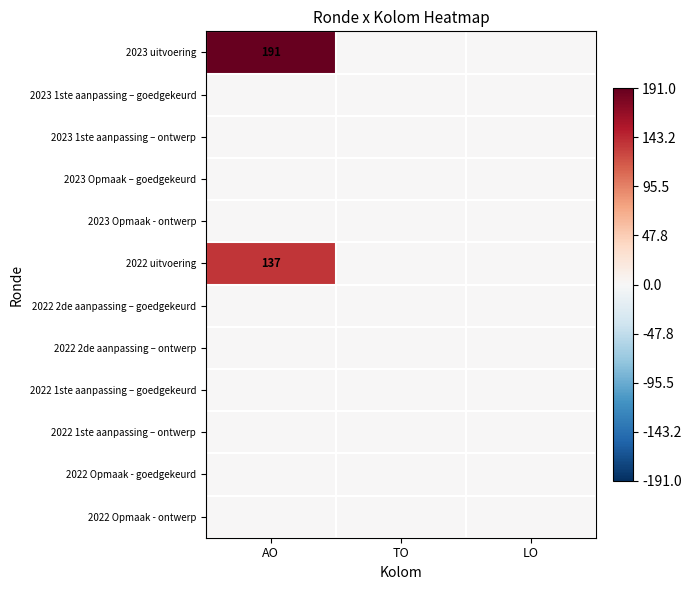

At how many categories does at least one series exceed 18?

1